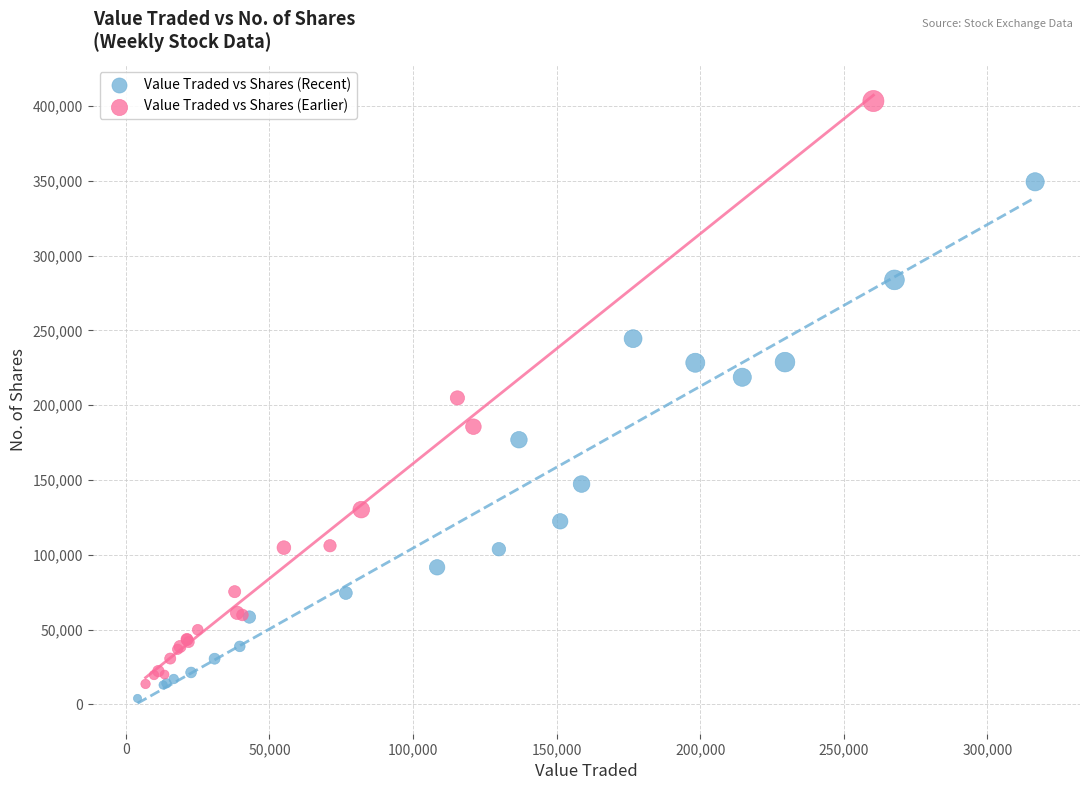

Which series contains the highest Y value?

Value Traded vs Shares (Earlier)